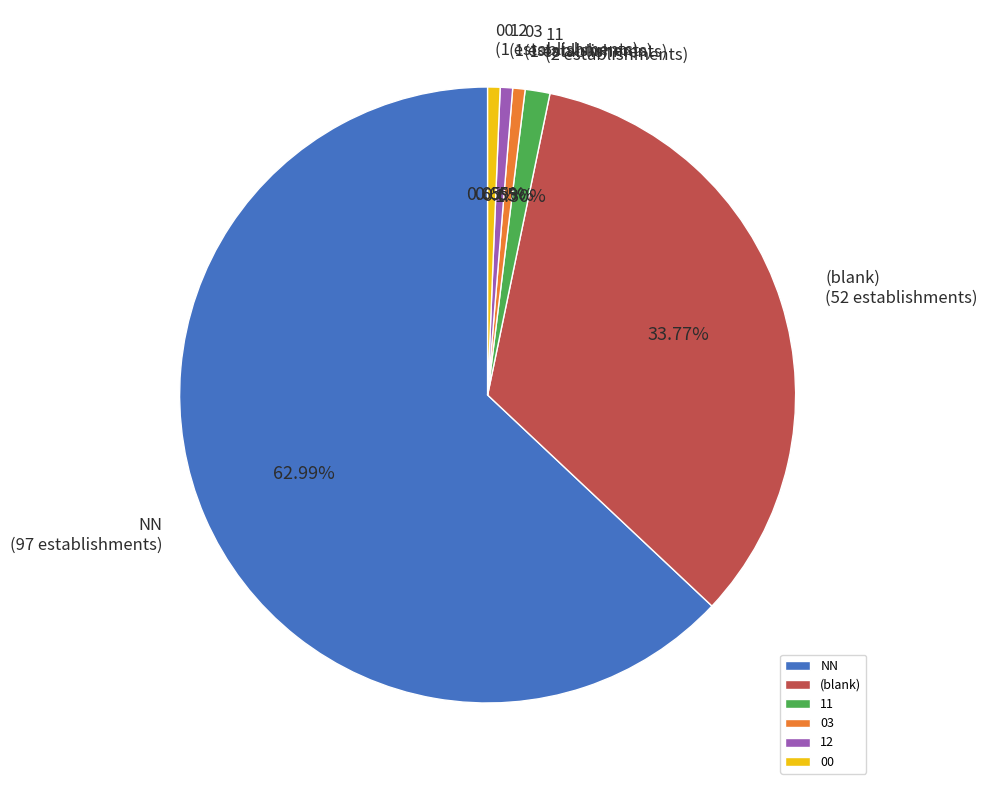

Do 03 and 12 together represent more than half of the pie?

No